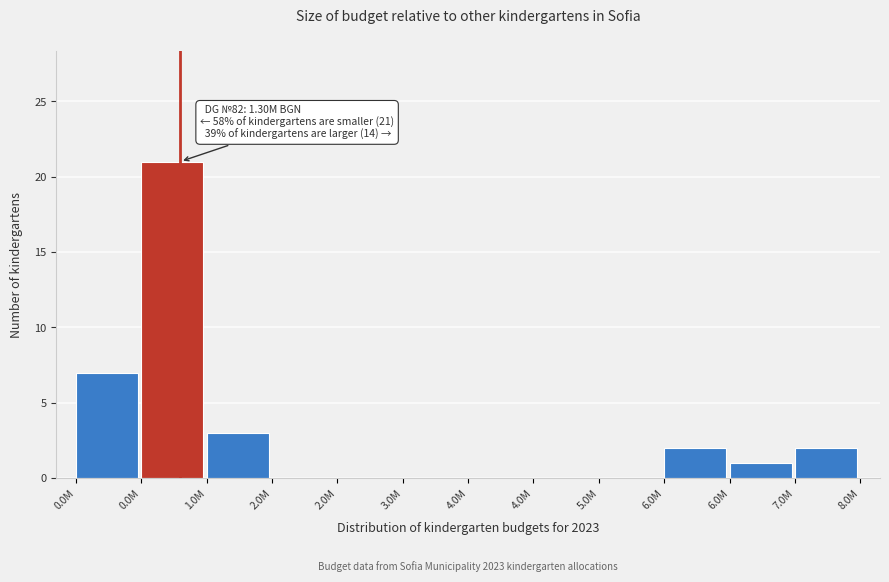

Count the number of categories in the chart.

12